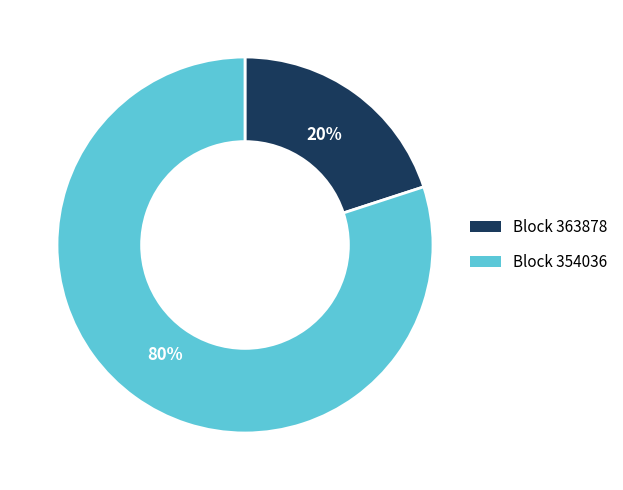

Is there any slice that represents more than half of the pie?

Yes